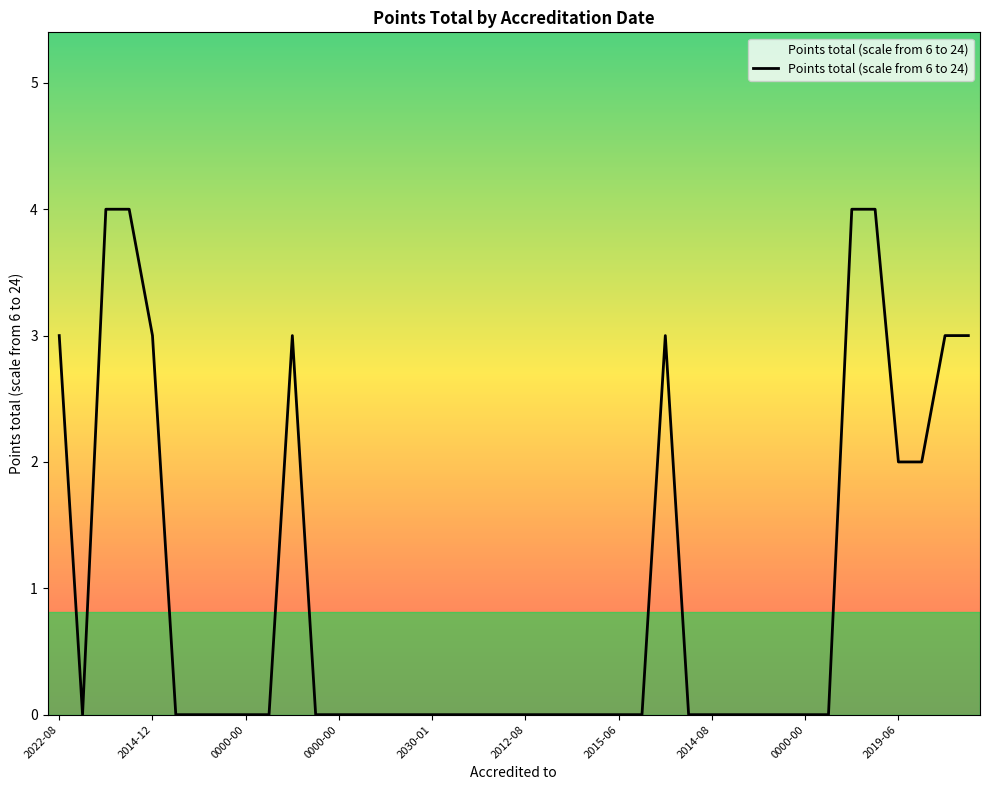

Reading left to right, transcribe all the data shown in this chart.

3	0	4	4	3	0	0	0	0	0	3	0	0	0	0	0	0	0	0	0	0	0	0	0	0	0	3	0	0	0	0	0	0	0	4	4	2	2	3	3